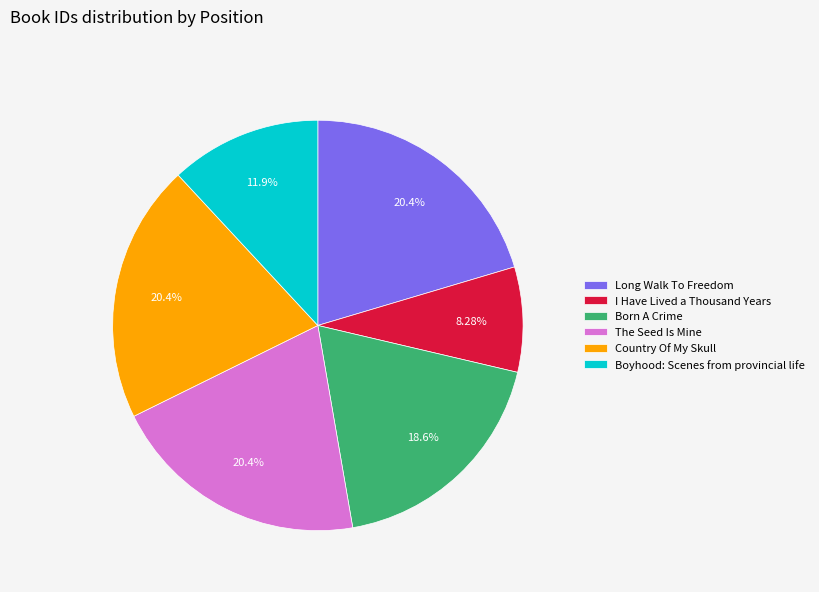

Is it true that Country Of My Skull is 20% of the pie?

True